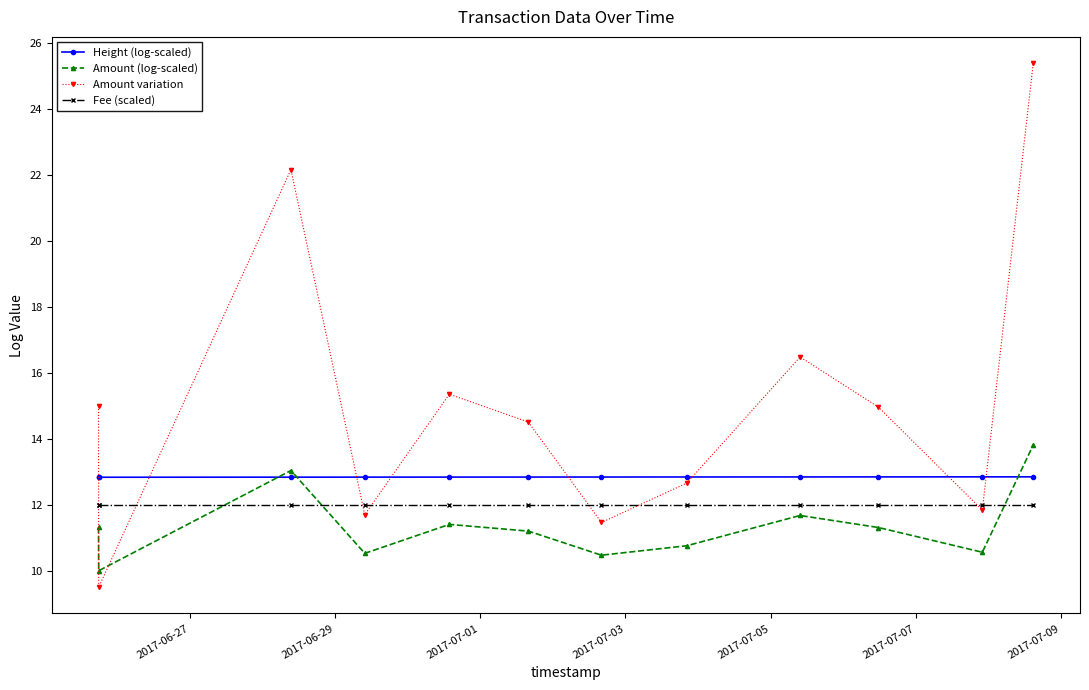

How many interior local valleys does the Amount variation series have?

4